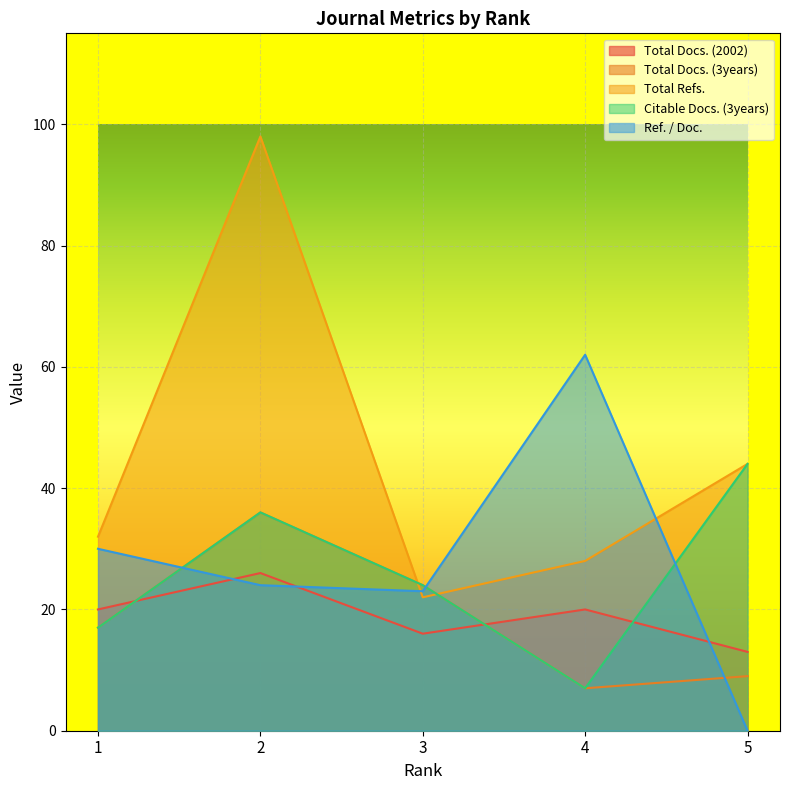

In Total Docs. (2002), how many points are lower than both neighbors (excluding endpoints)?

1